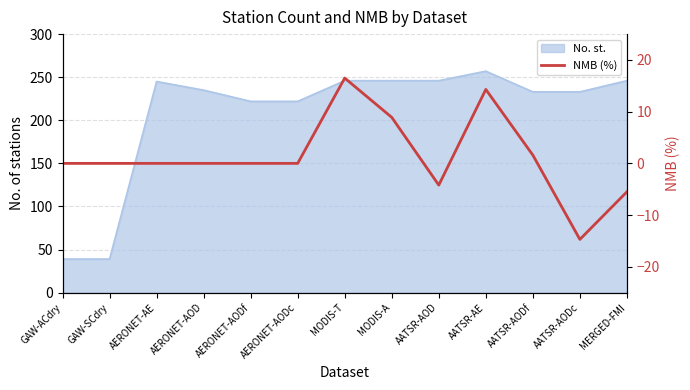

What is the minimum value shown in the chart?

-14.7